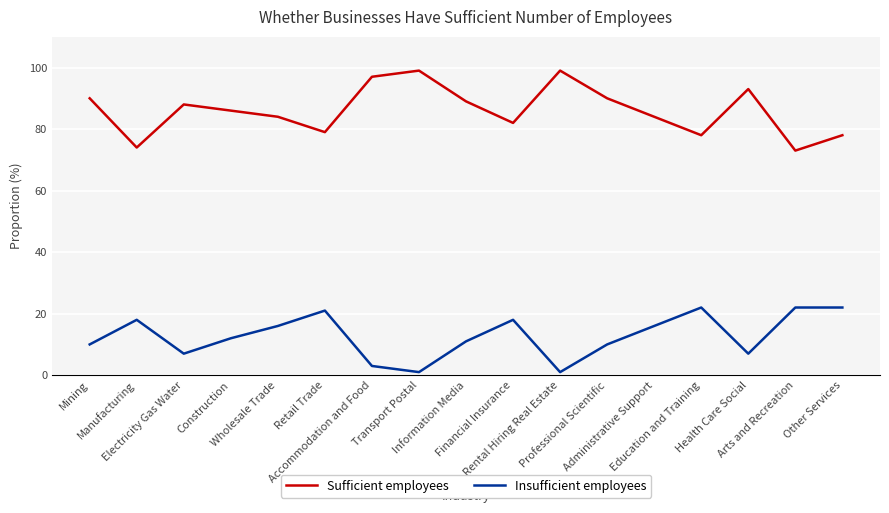

What is the lowest value of the Sufficient employees series?

73